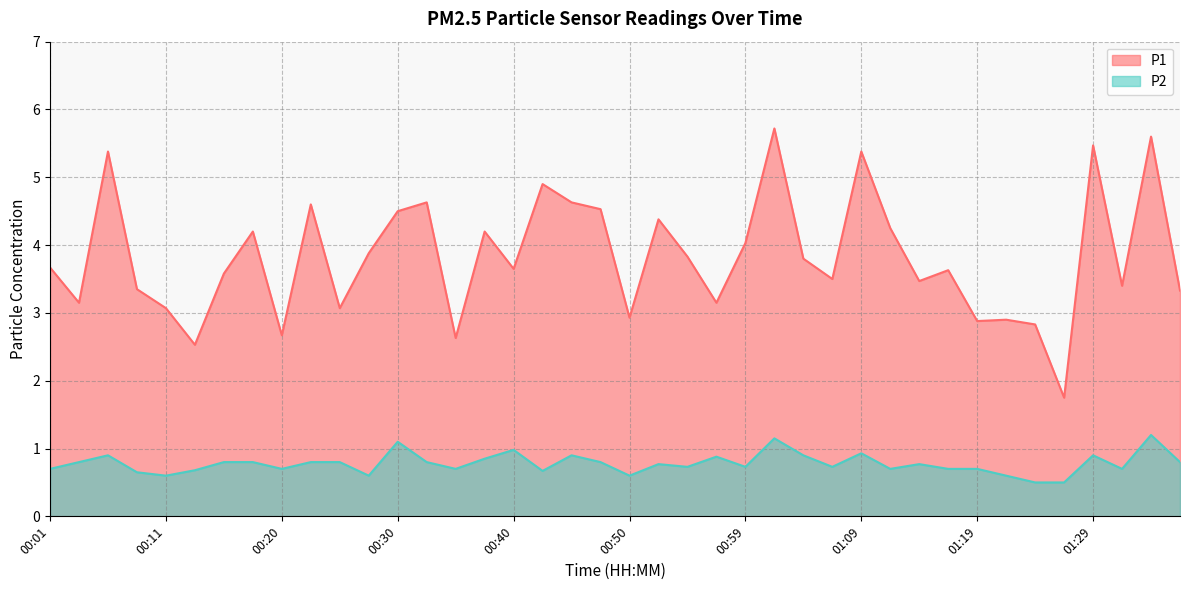

What position from the right is 00:37?

25